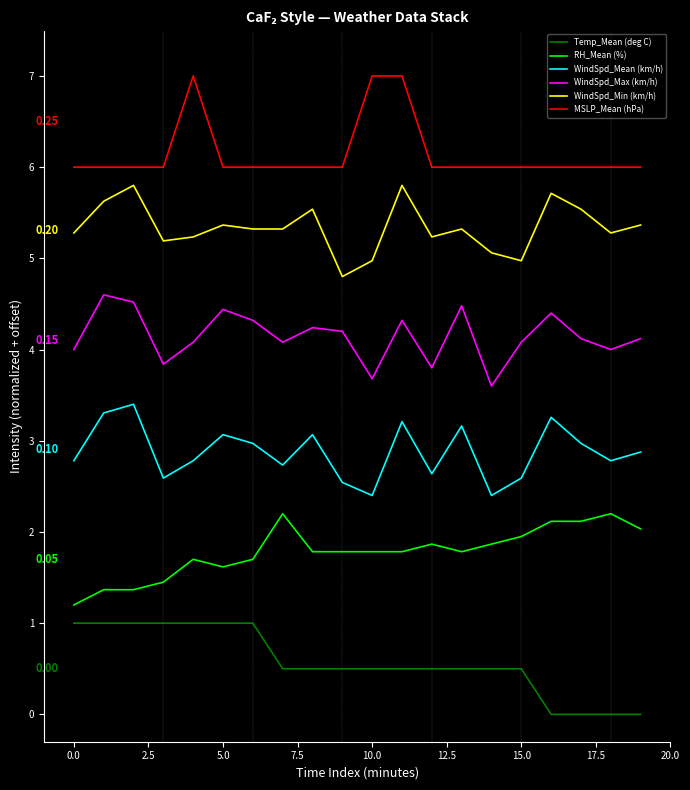

True or false: WindSpd_Min (km/h) and WindSpd_Mean (km/h) intersect in this chart.

False